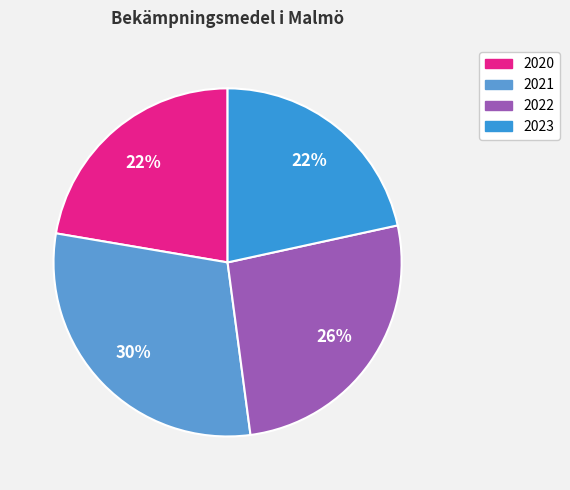

Which slice is the largest?

2021